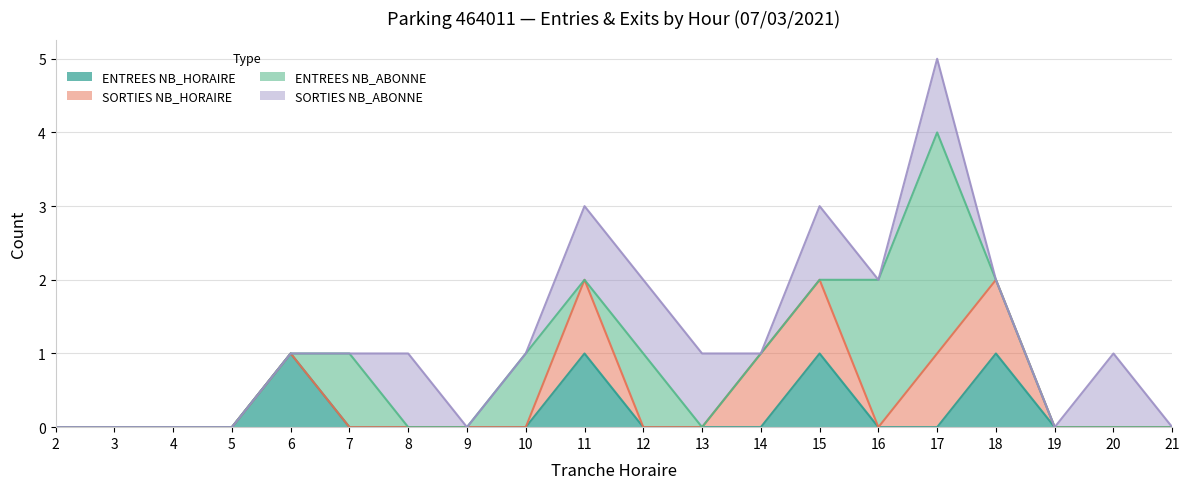

What are all the series names shown in the legend?

ENTREES NB_HORAIRE, SORTIES NB_HORAIRE, ENTREES NB_ABONNE, SORTIES NB_ABONNE